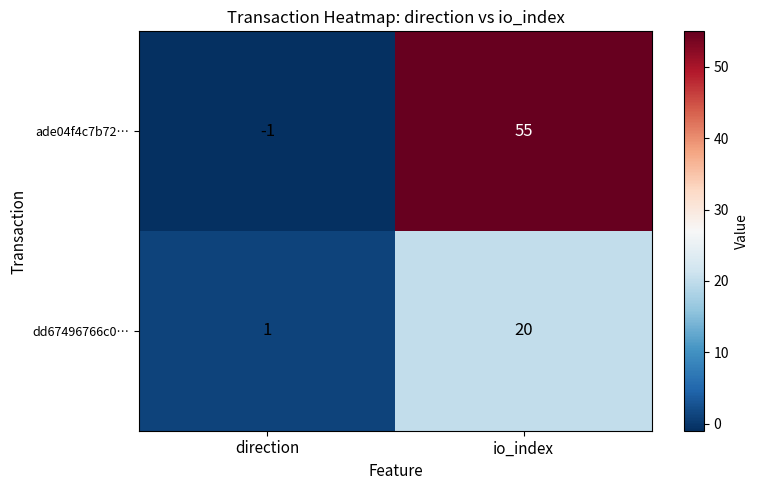

The value of dd67496766c0… at io_index is 20. True or false?

True